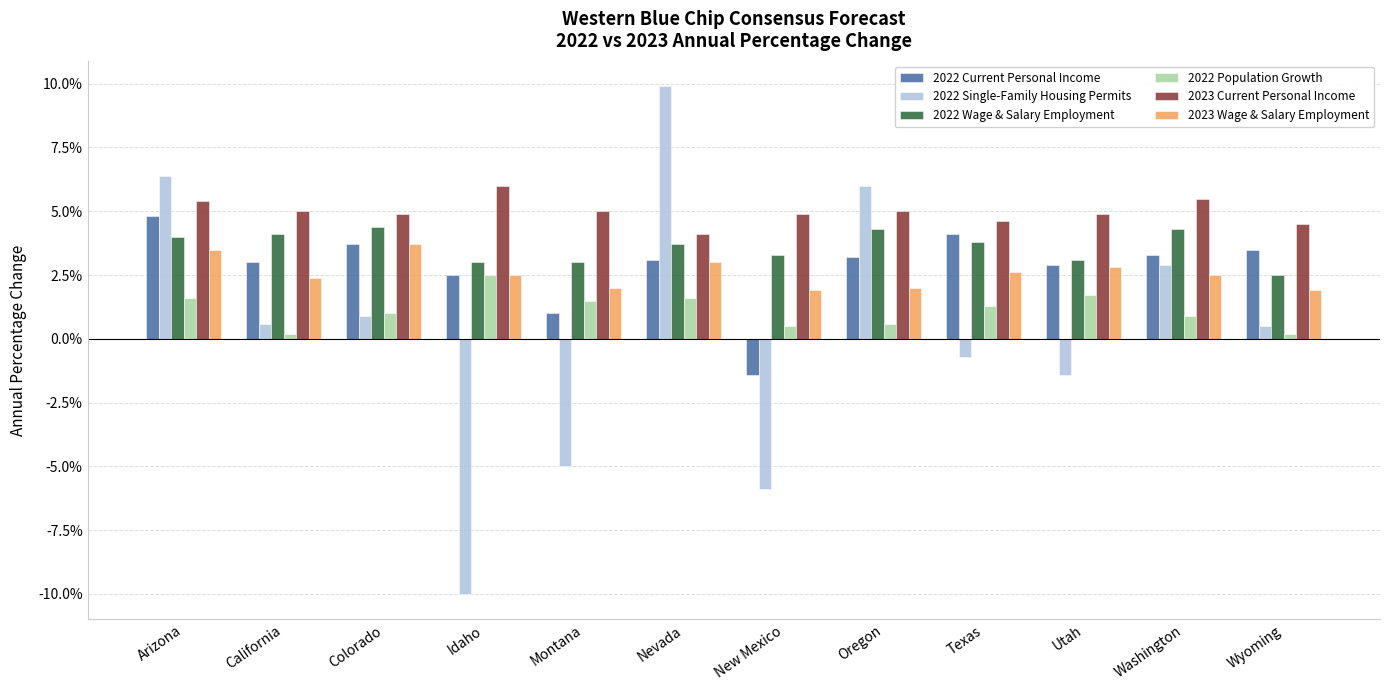

List the series in order of their peak value, lowest first.

2022 Population Growth, 2023 Wage & Salary Employment, 2022 Wage & Salary Employment, 2022 Current Personal Income, 2023 Current Personal Income, 2022 Single-Family Housing Permits